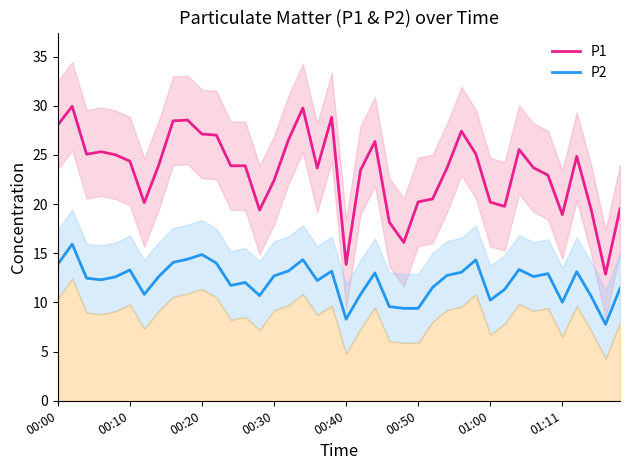

True or false: P1 has a value of 5.5 at 00:40.

False